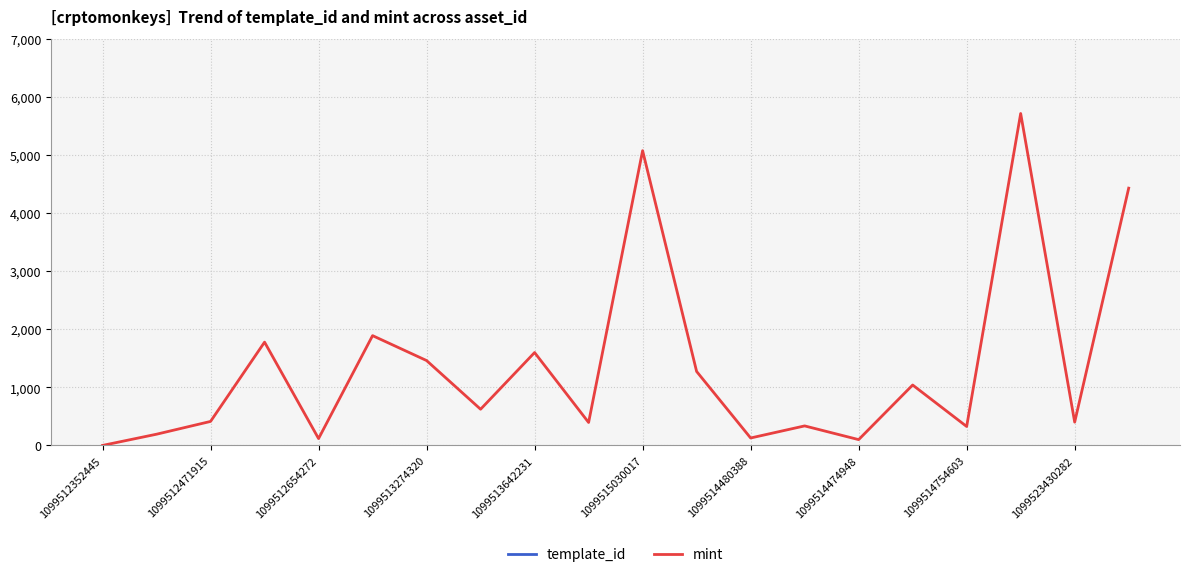

True or false: template_id and mint intersect in this chart.

False